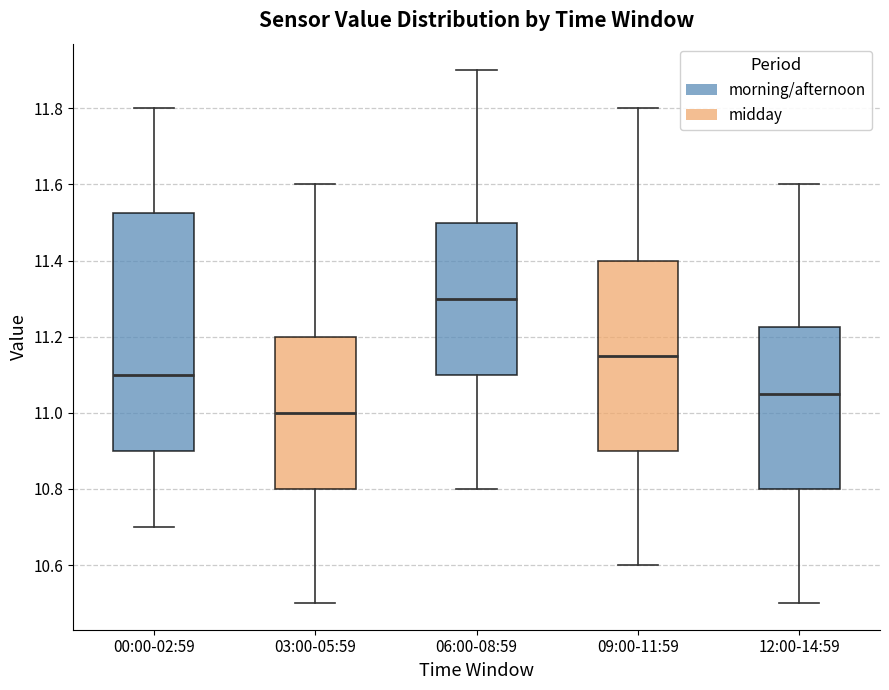

Which box is the tallest, from its lower edge to its upper edge?

00:00-02:59